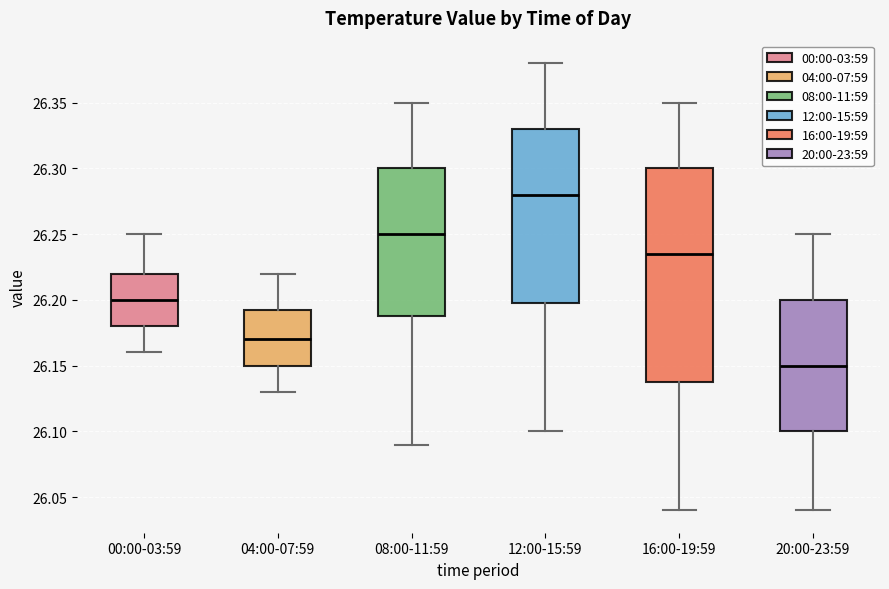

Comparing the boxes themselves (not the whiskers), which one is the tallest?

16:00-19:59